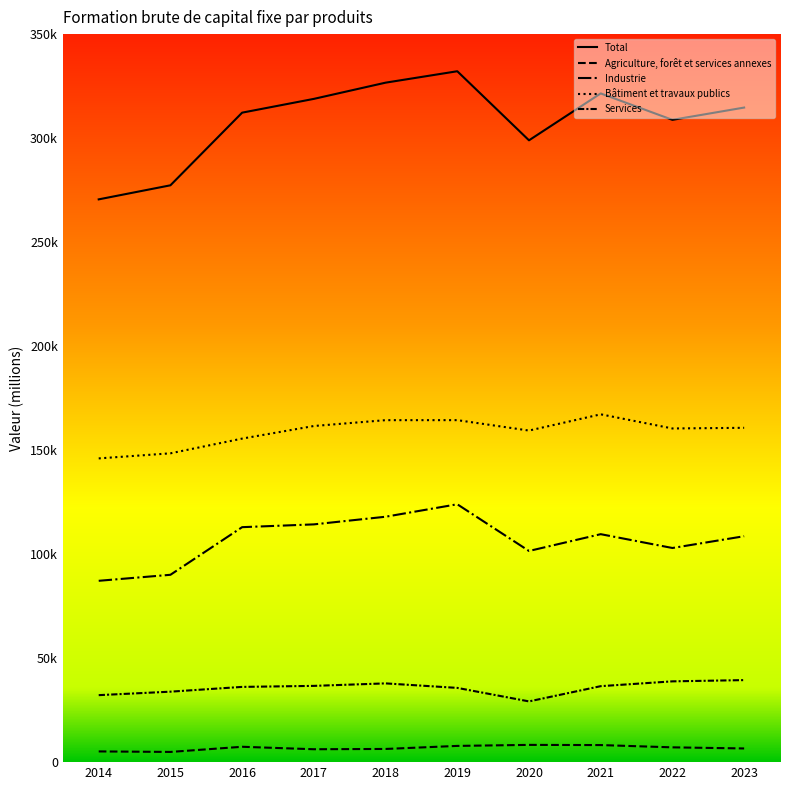

How many interior local valleys does the Bâtiment et travaux publics series have?

2